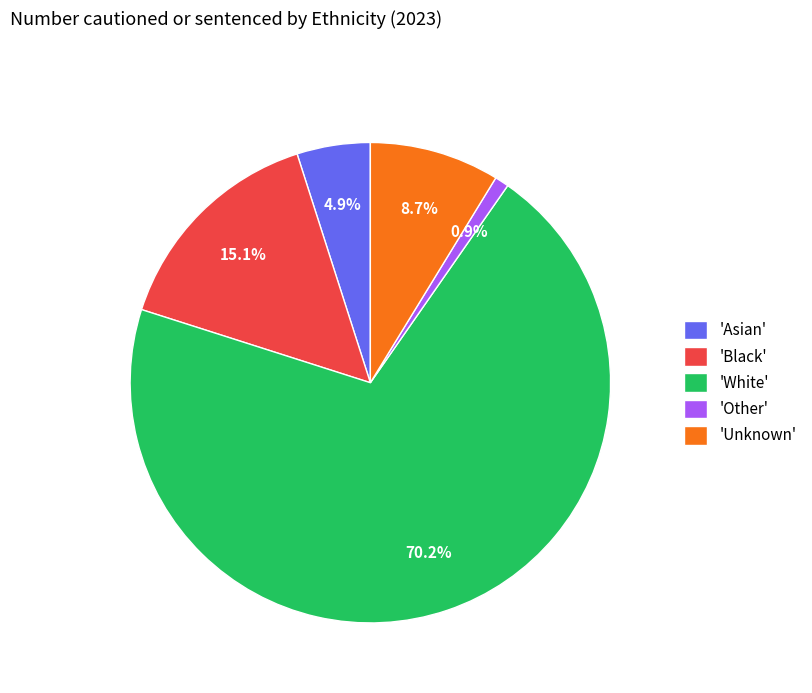

Is 'Unknown' the majority of the pie?

No